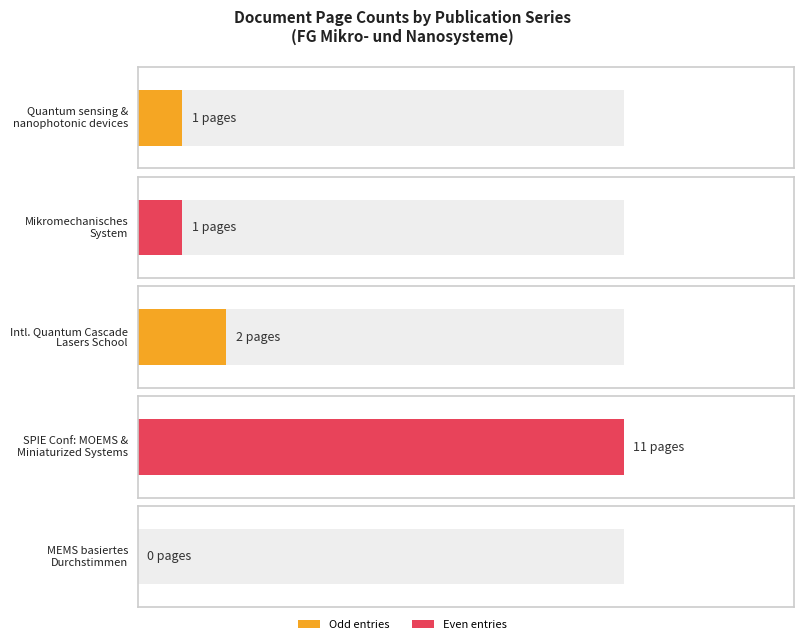

At which category does the chart reach its minimum across all series?

MEMS basiertes Durchstimmen